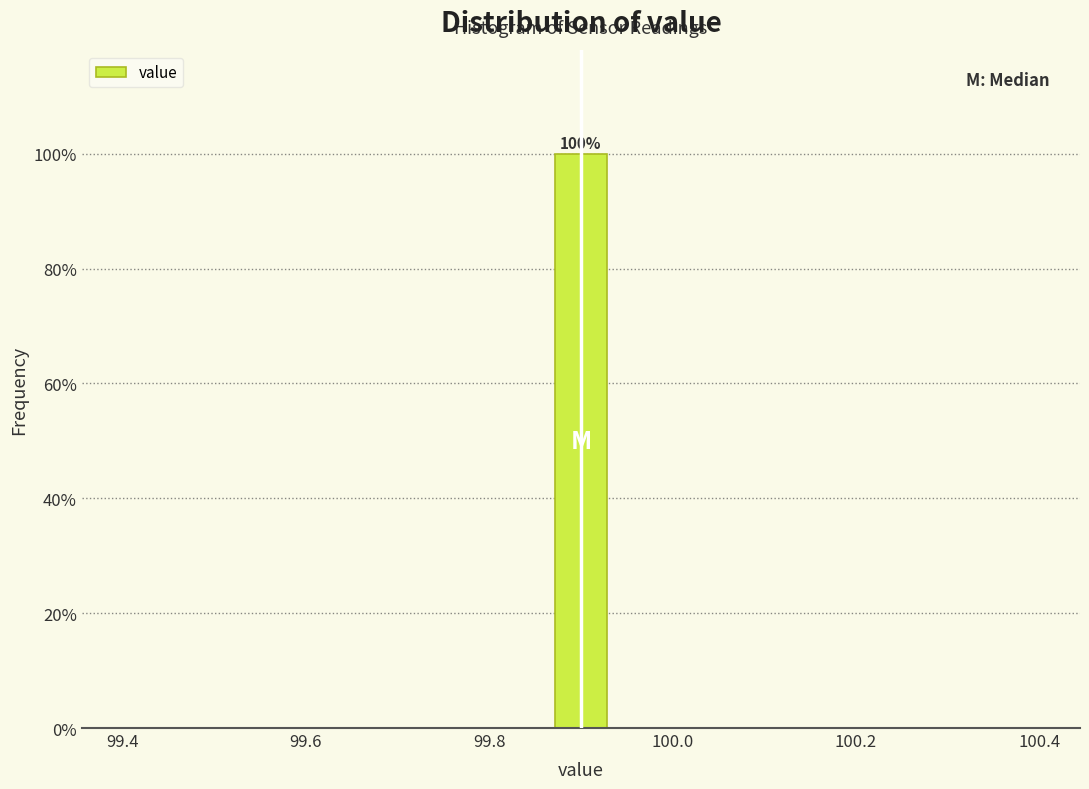

Around what value on the x-axis is the tallest bar? Give the approximate position of its centre, as read against the axis.

99.90